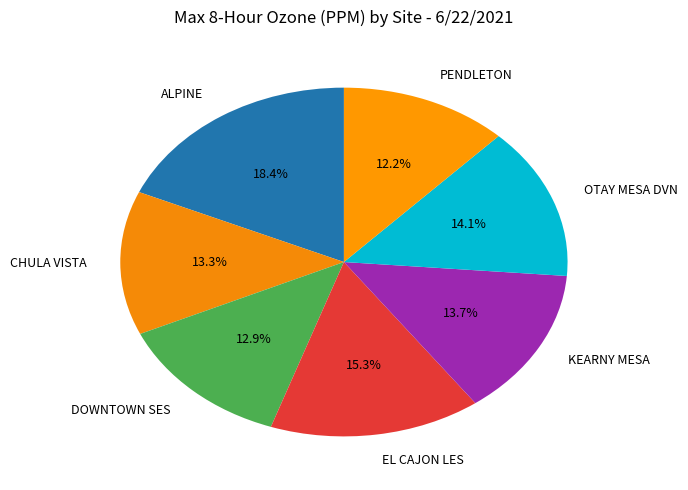

To the nearest percent, what is the average slice percentage?

14%